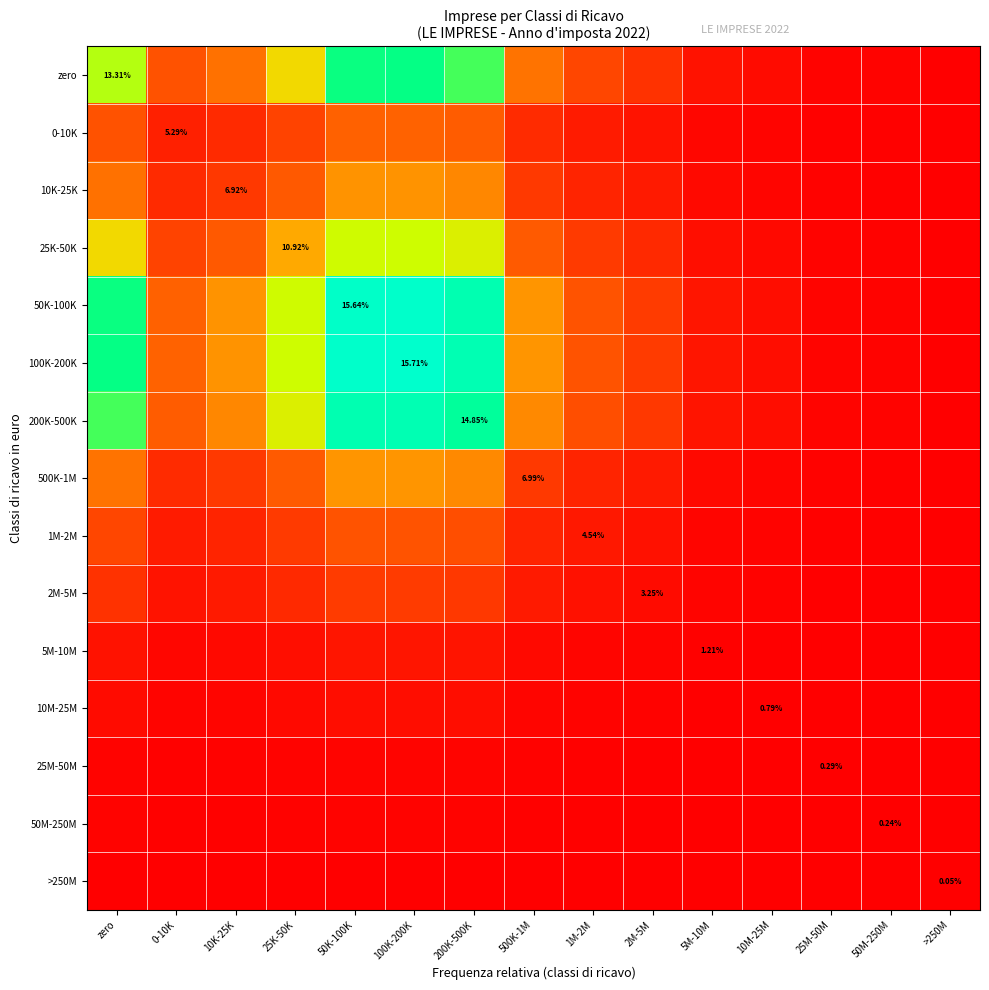

Rank the series by their maximum value, from highest to lowest.

100K-200K, 50K-100K, 200K-500K, zero, 25K-50K, 500K-1M, 10K-25K, 0-10K, 1M-2M, 2M-5M, 5M-10M, 10M-25M, 25M-50M, 50M-250M, >250M